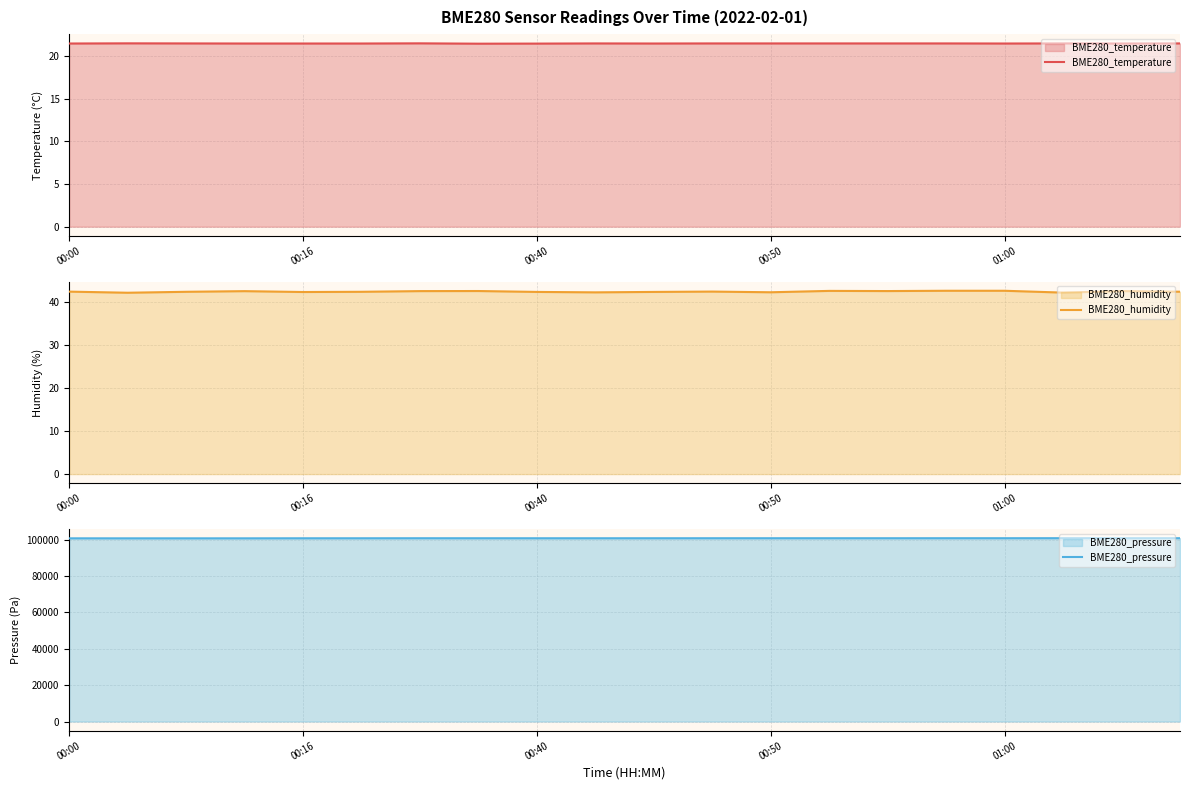

The value of BME280_pressure at 00:16 is 100680.9. True or false?

True